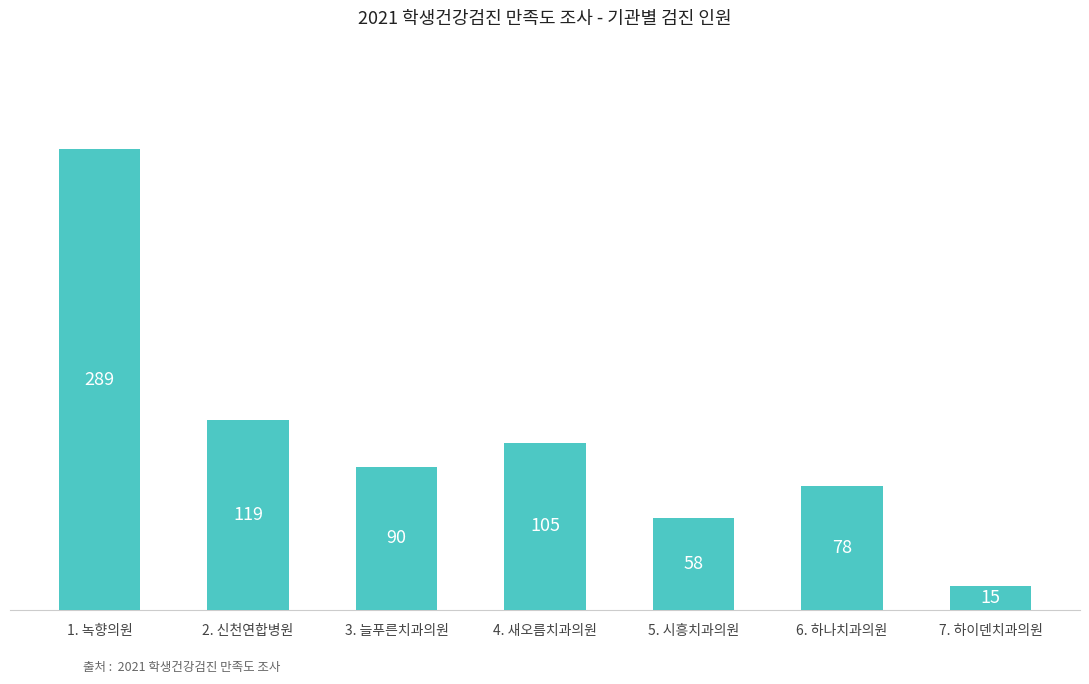

What is the maximum value shown in the chart?

289